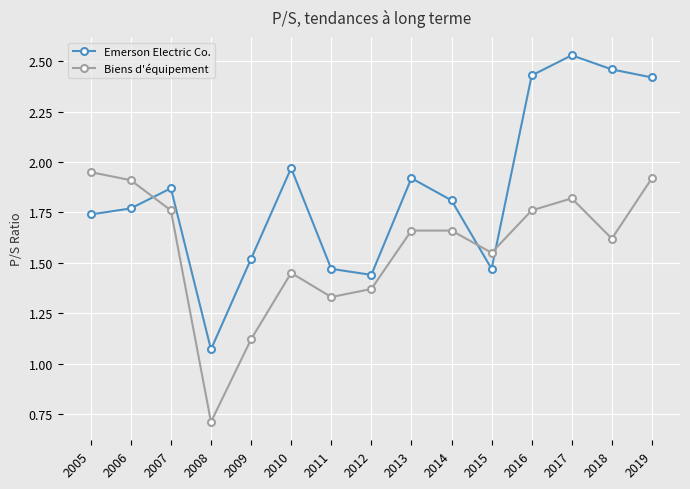

True or false: Biens d'équipement and Emerson Electric Co. cross at least once.

True